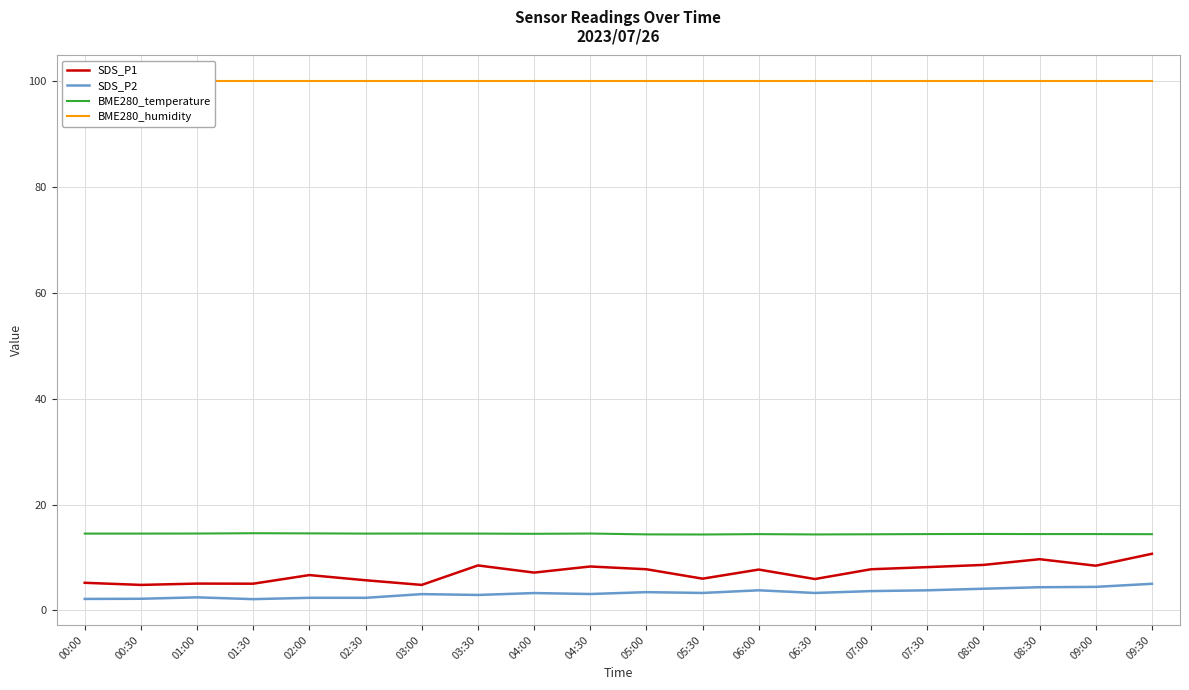

What value does the SDS_P1 series have at 01:30?

5.0